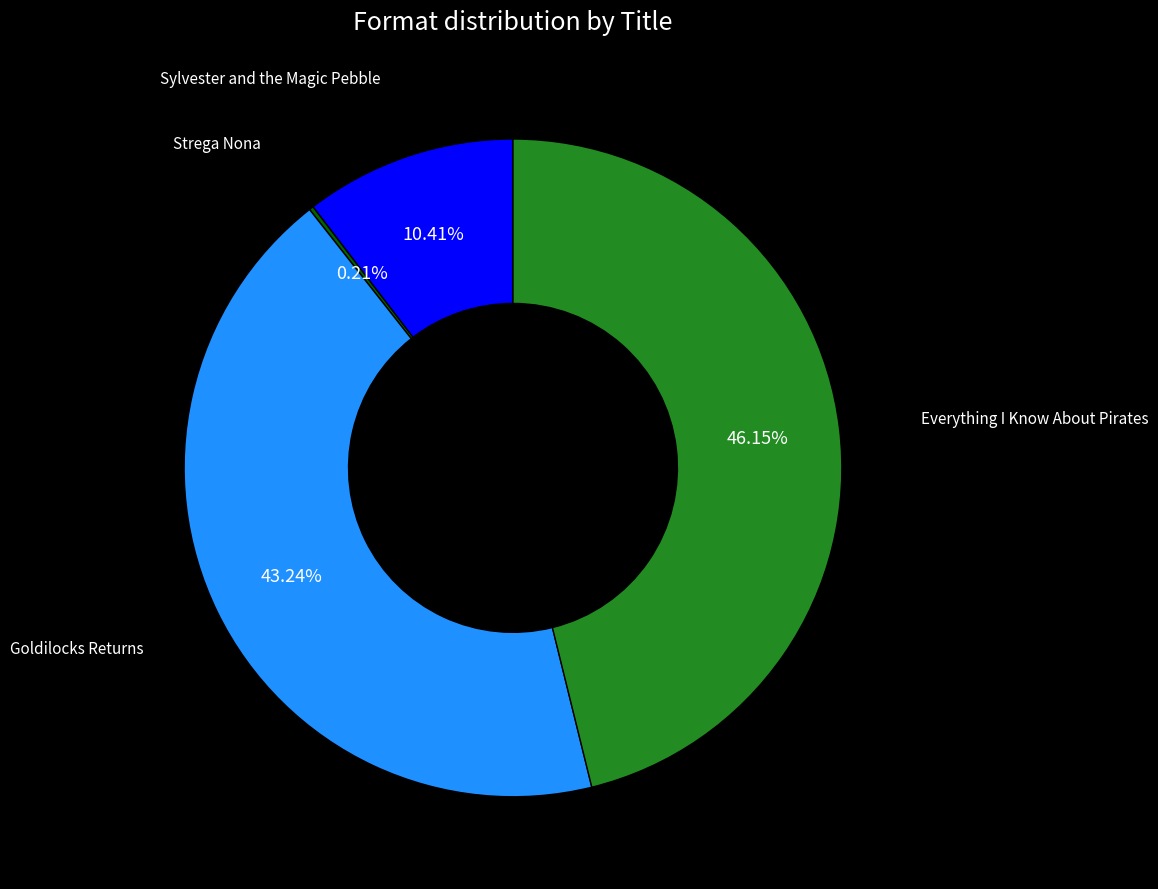

Is there a majority slice in this chart?

No